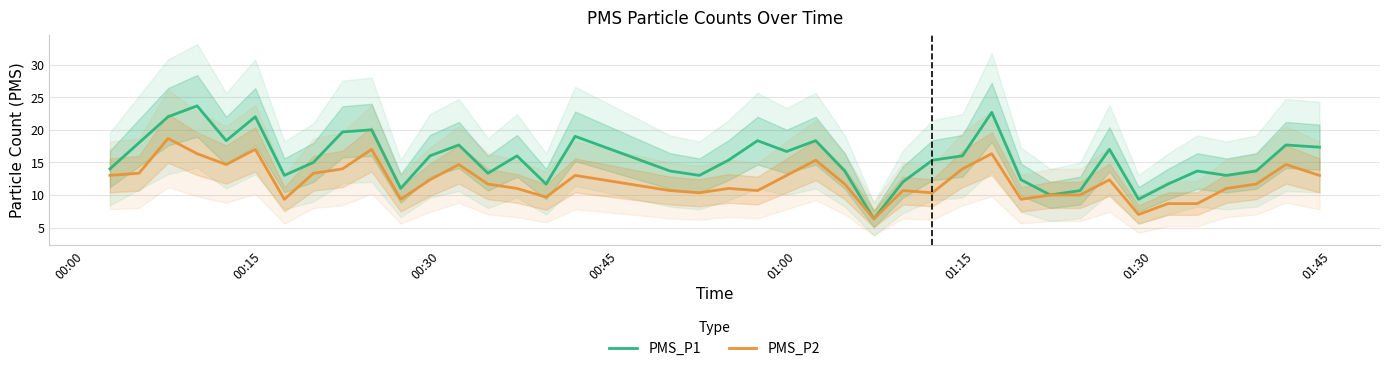

What is the maximum value for PMS_P2?

18.7